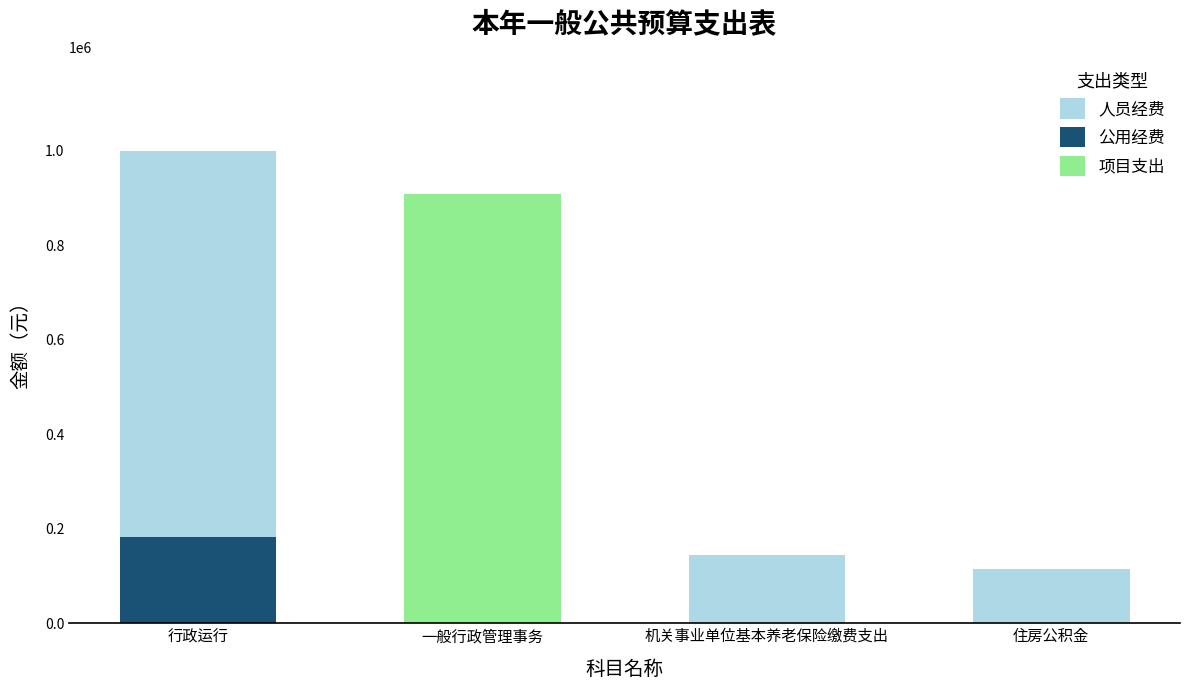

Which series has the widest spread of values?

人员经费